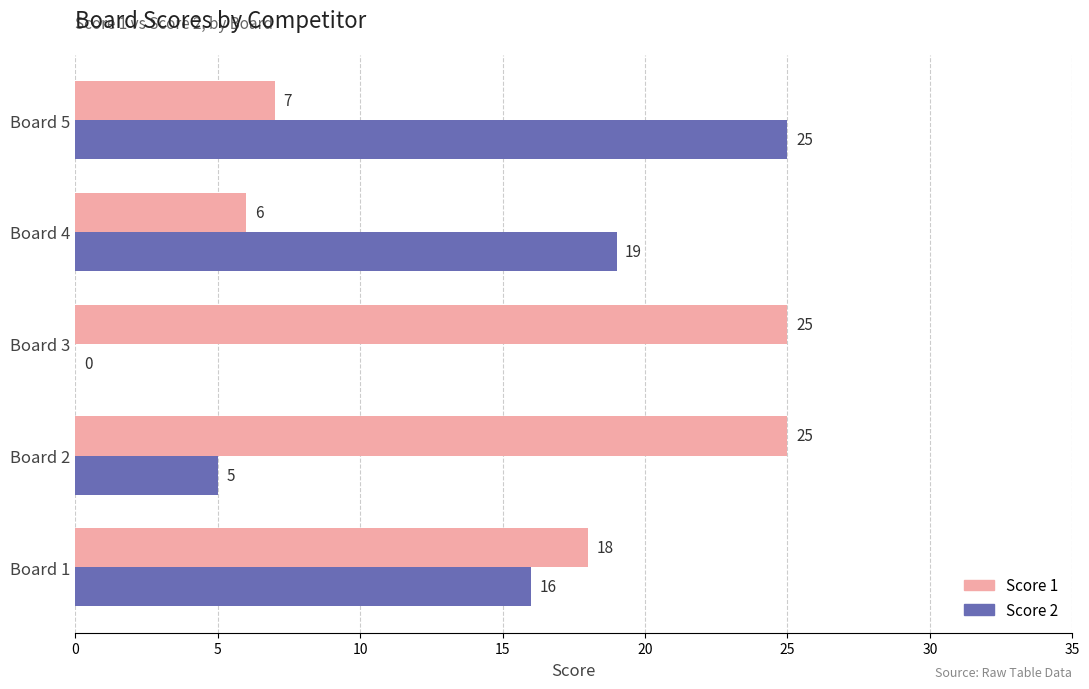

The value of Score 2 at Board 1 is 16. True or false?

True